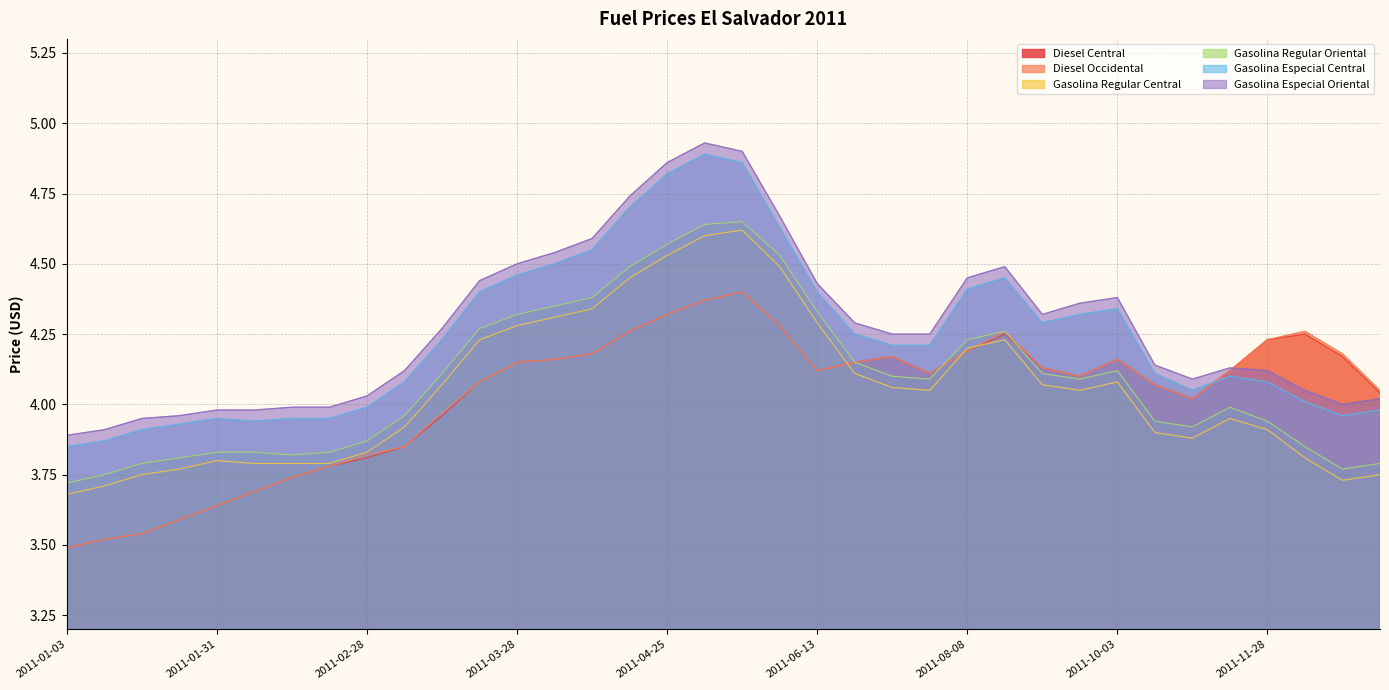

What is the difference between the highest and lowest values at 2011-04-18?

0.5